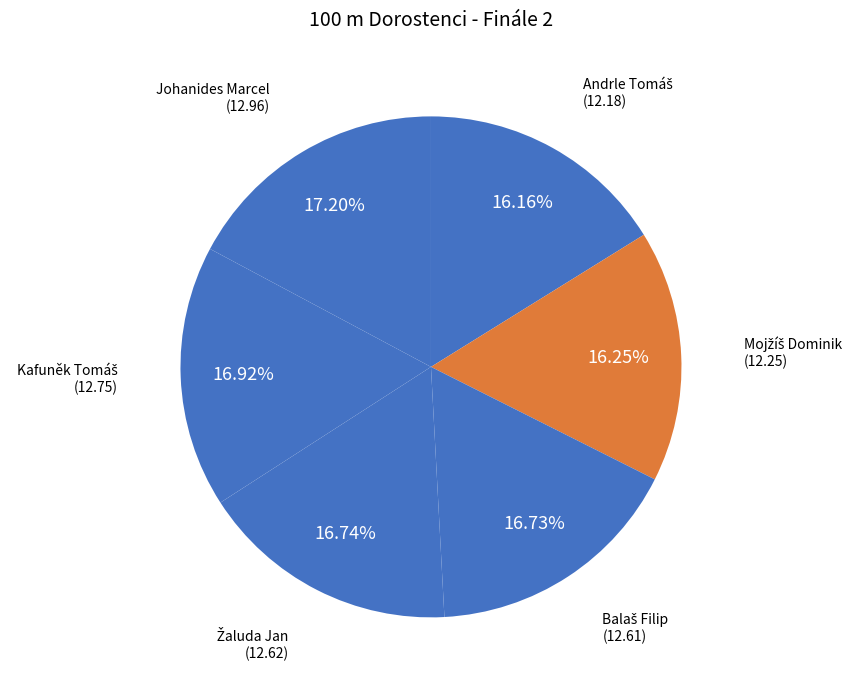

Which slice is the largest?

Johanides Marcel